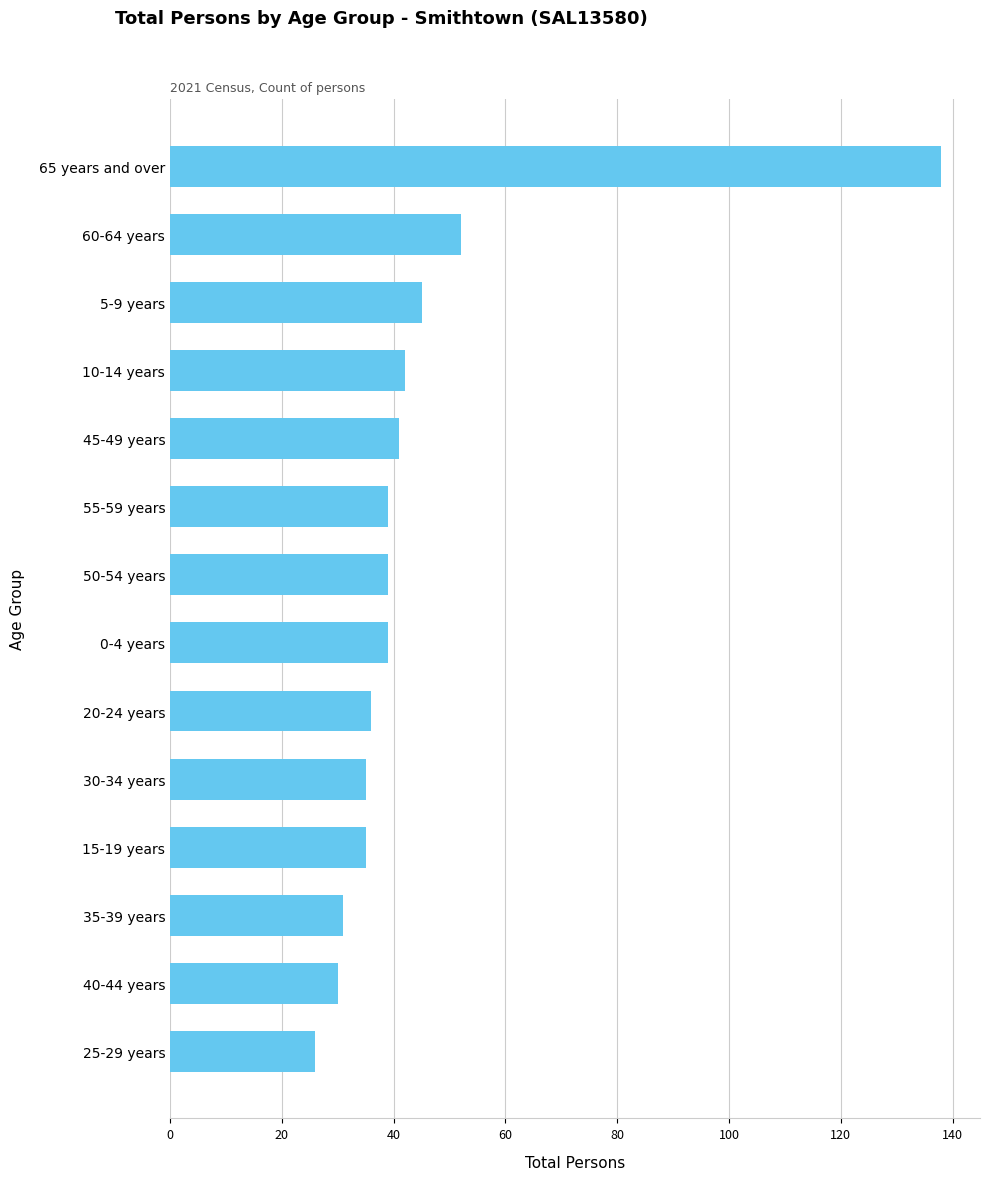

What is the sum of all values?

628